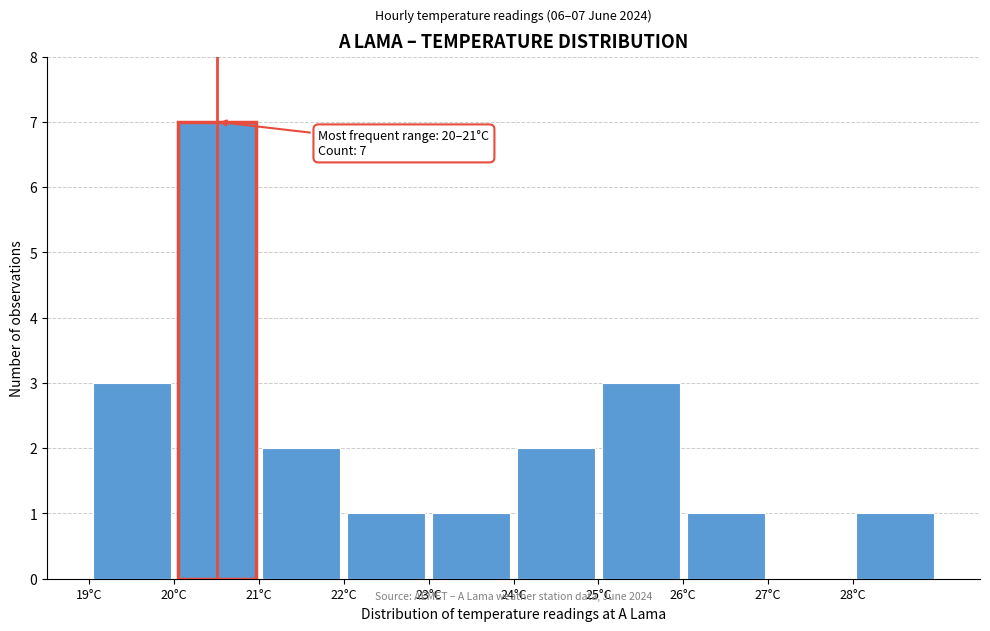

Which range on the x-axis has the tallest bar?

20 to 21